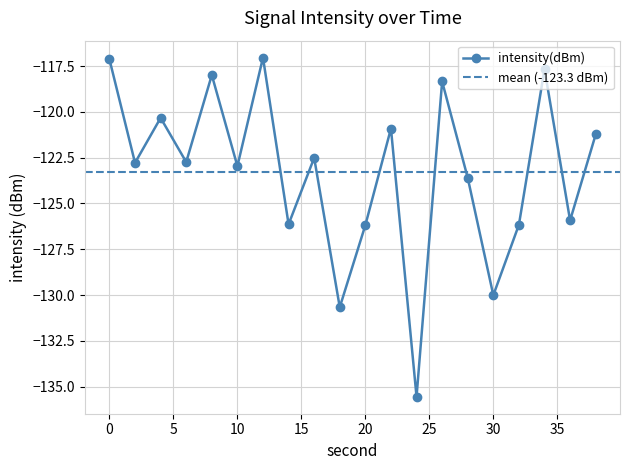

What is the smallest value displayed?

-135.6